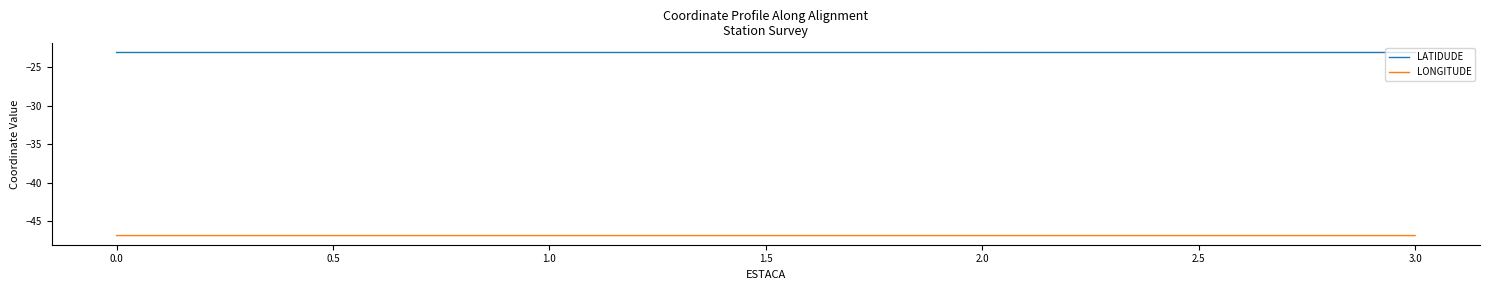

Rank the series by their average value, from lowest to highest.

LONGITUDE, LATIDUDE